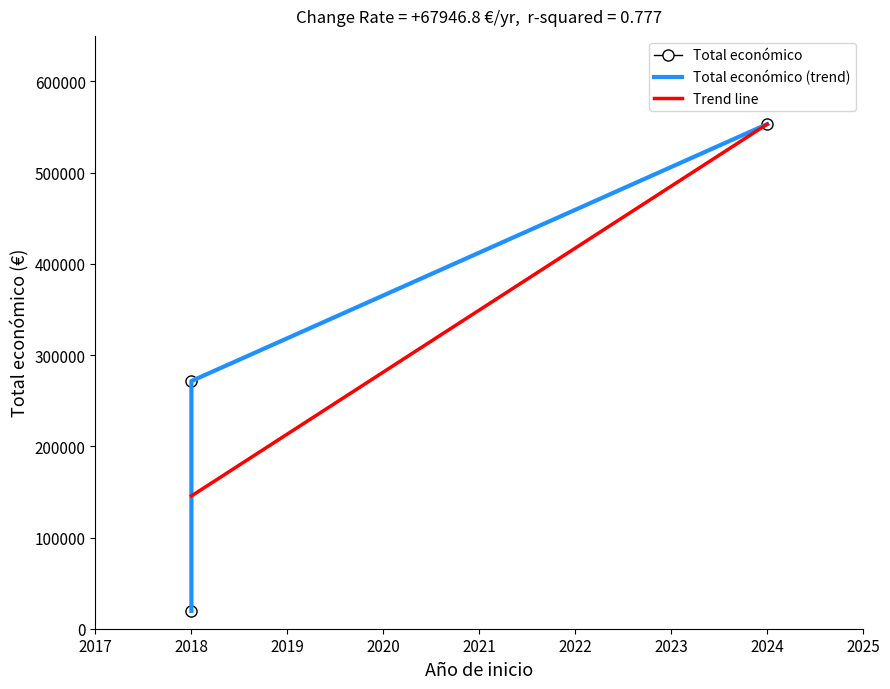

The value at 2024 is 750410. True or false?

False